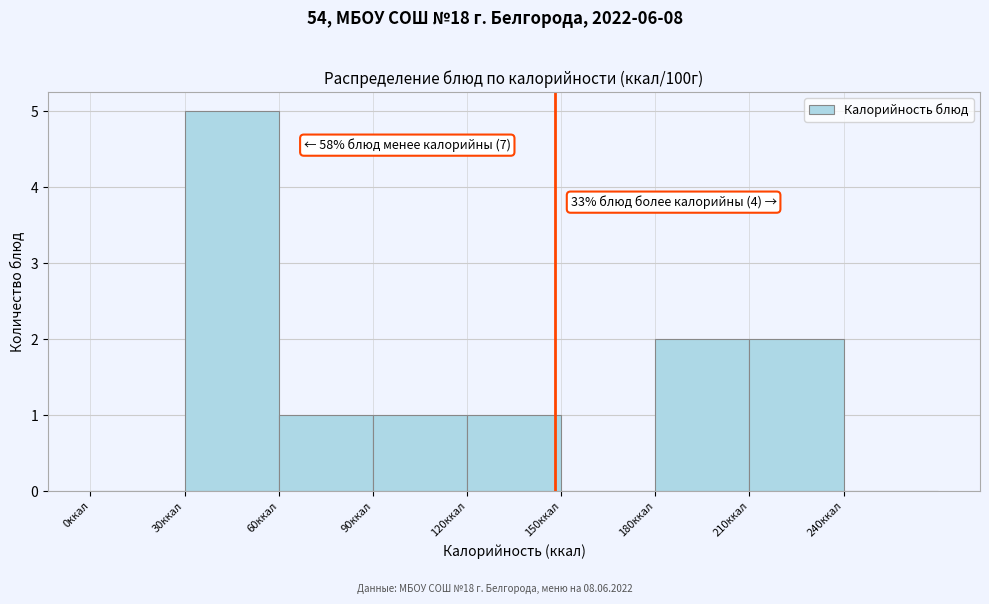

Over which range of the x-axis is the bar tallest?

30 to 60